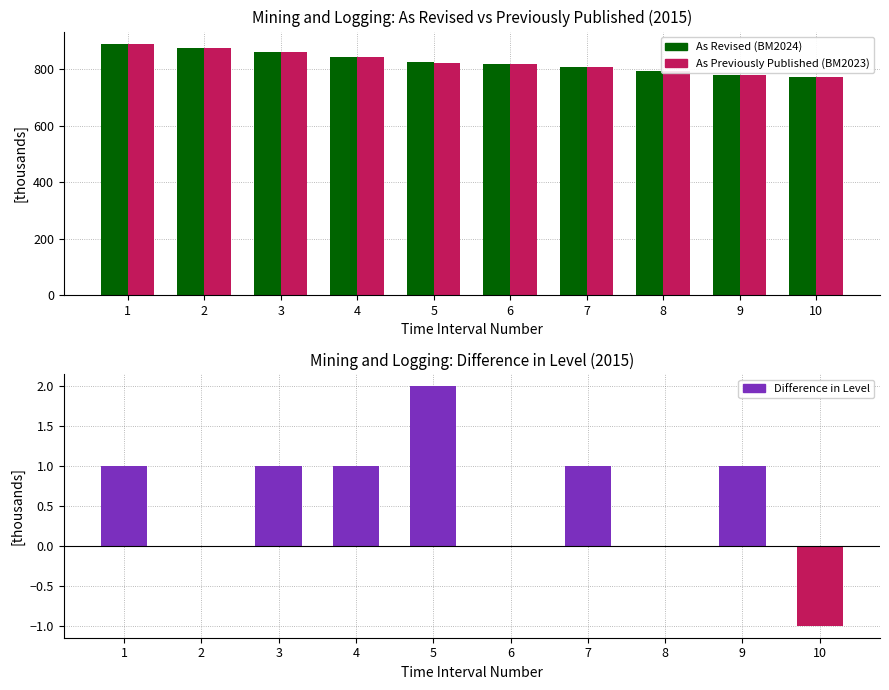

What is the difference between the As Revised (BM2024) values at 2 and 5?

52